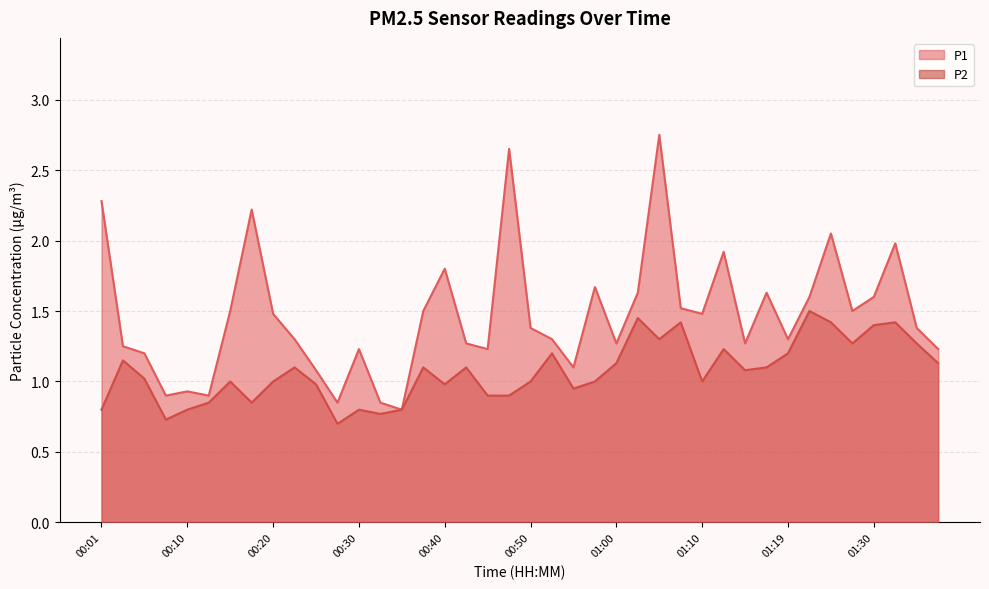

What is the average value of the P1 series?

1.5